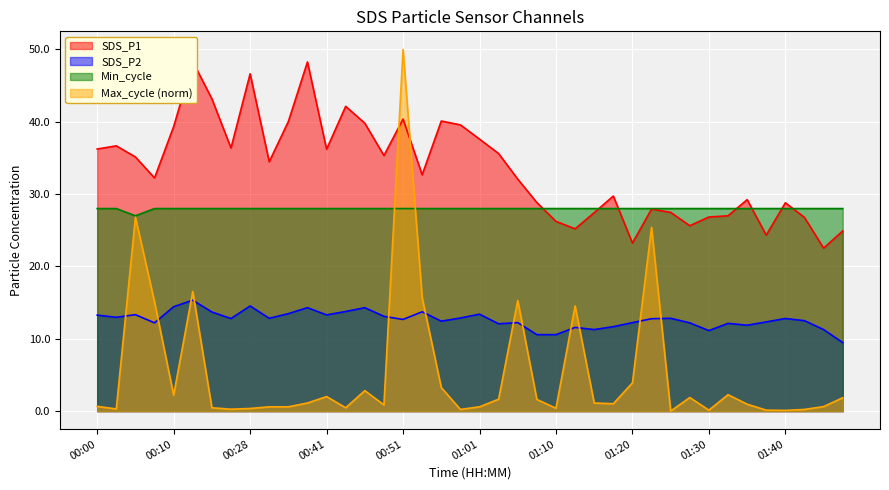

How many values in the Max_cycle series exceed 1?

21